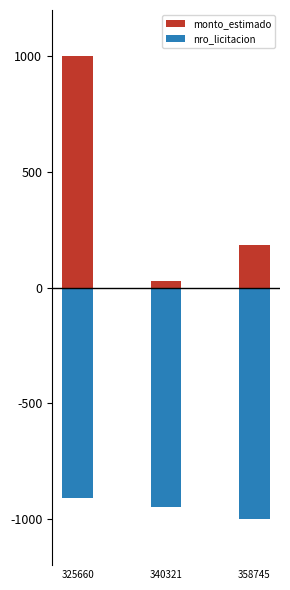

List the series in order of their overall mean, highest first.

monto_estimado, nro_licitacion